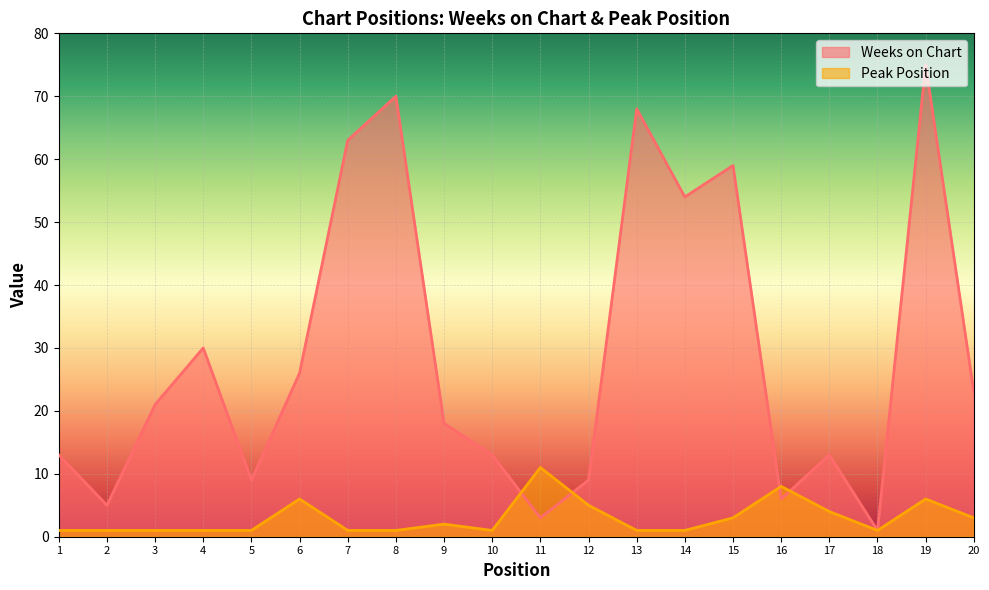

The Weeks on Chart series shows 68 at 13. True or false?

True